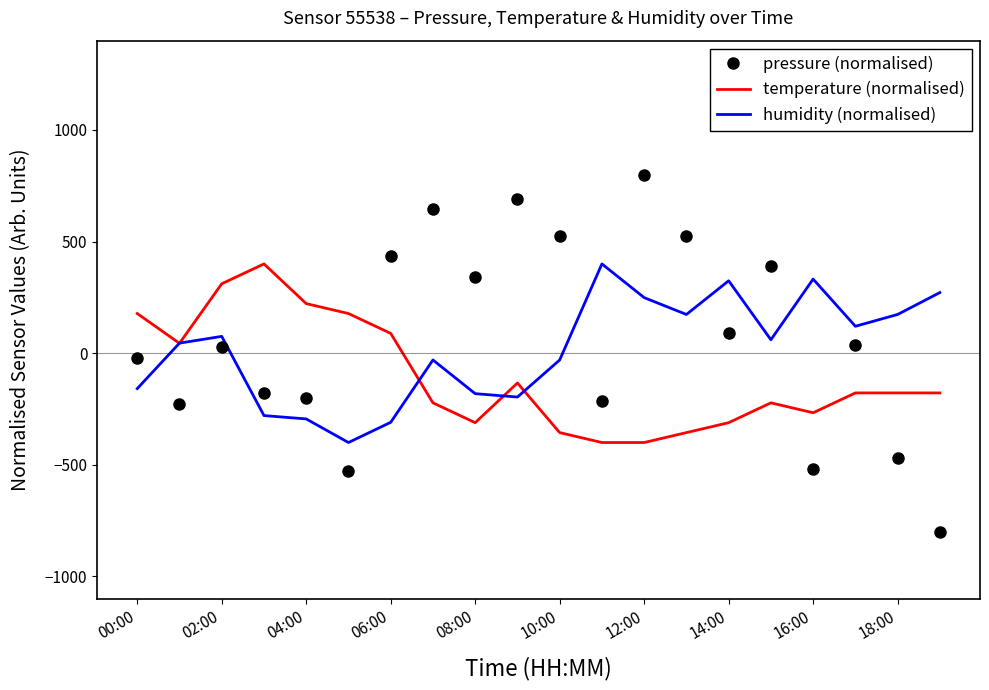

What is the maximum value shown in the chart?

800.0